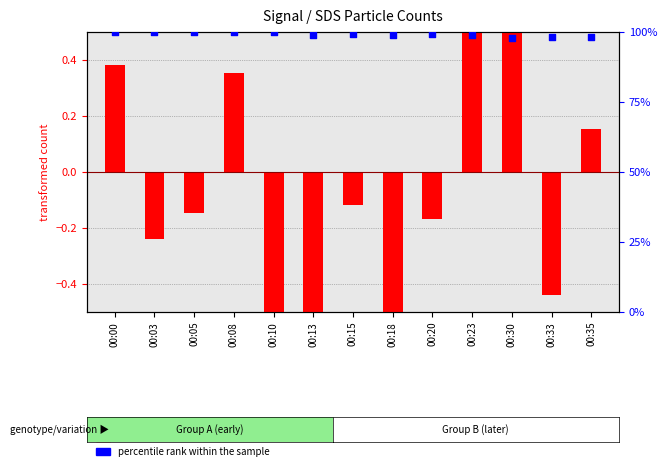

Which series has the largest total across all categories?

percentile rank within the sample